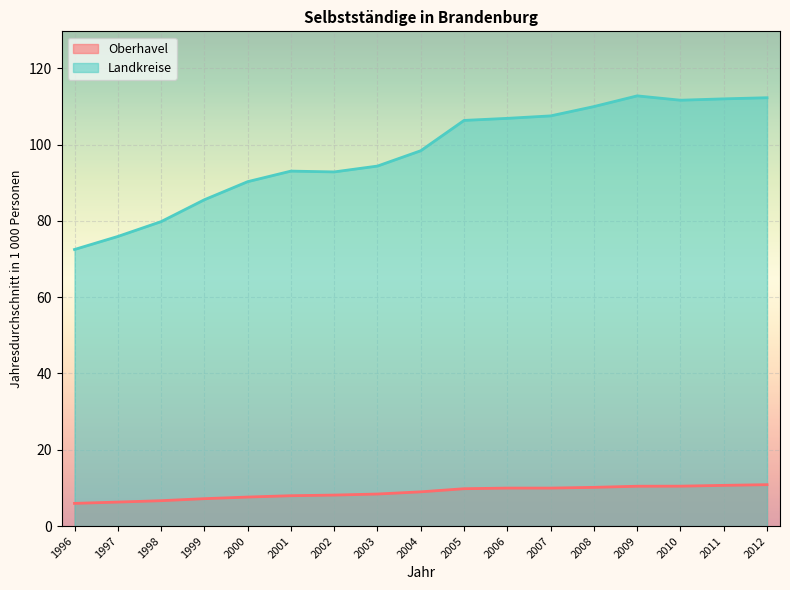

What are all the series names shown in the legend?

Oberhavel, Landkreise